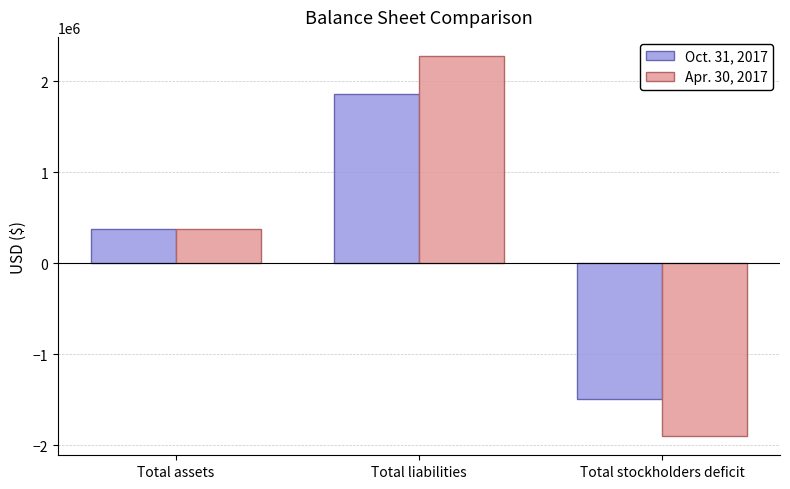

What is the value of the Oct. 31, 2017 bar at the 2nd from the left?

1863533